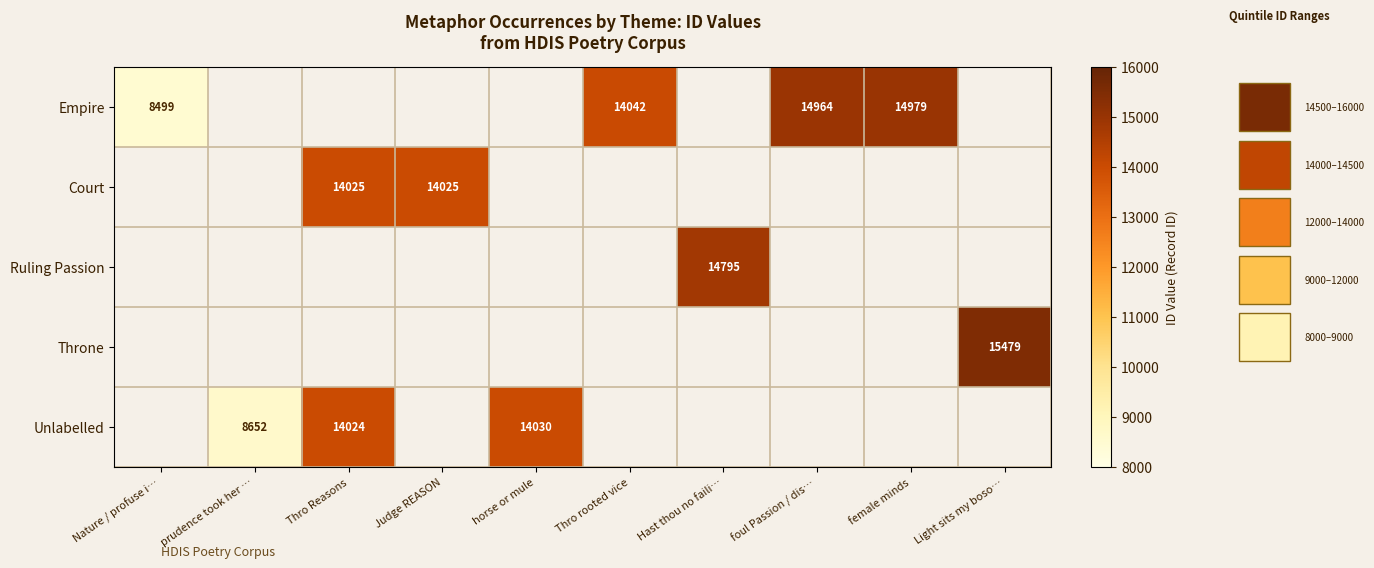

The value of Empire at female minds is 14979. True or false?

True